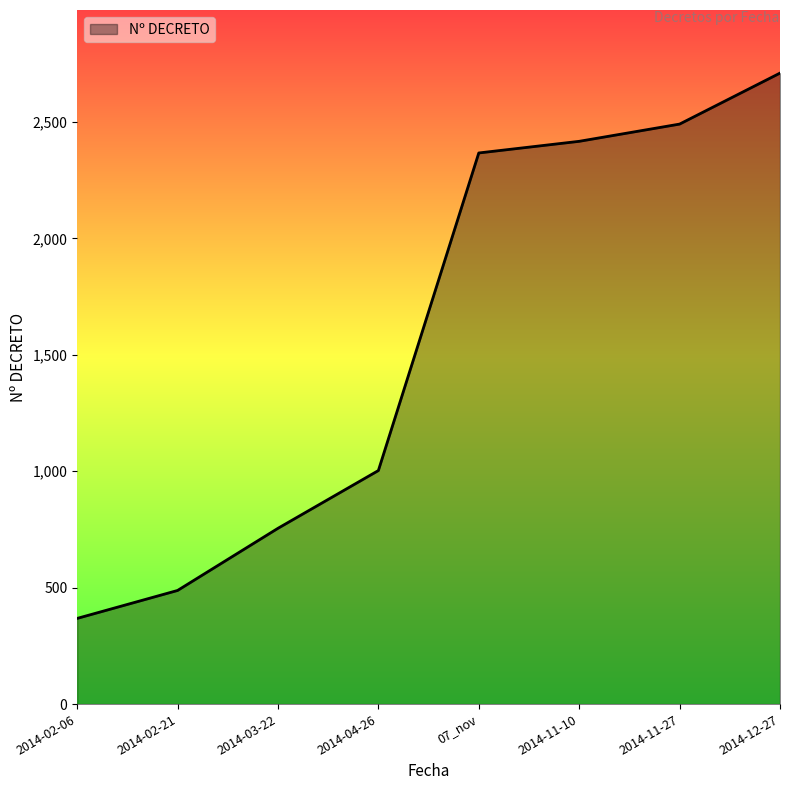

What is the difference between the maximum and minimum values?

2342